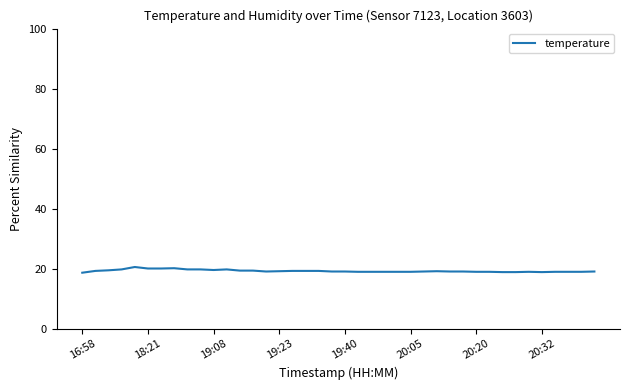

What is the maximum value shown in the chart?

20.6